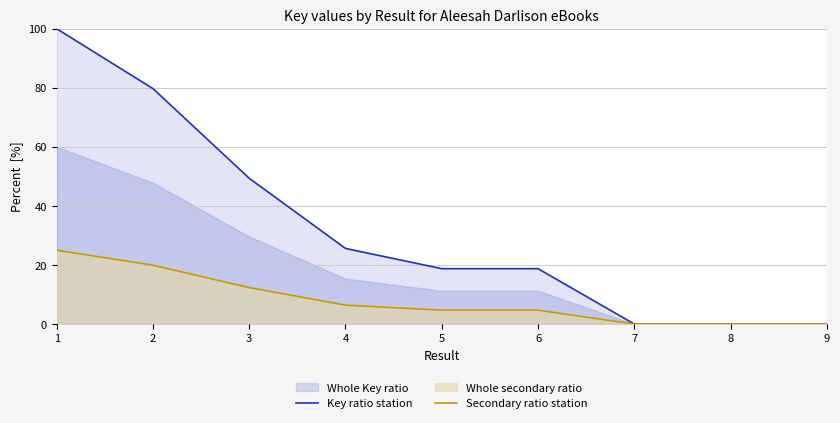

True or false: Key ratio station has a value of 0.0 at 7.

True